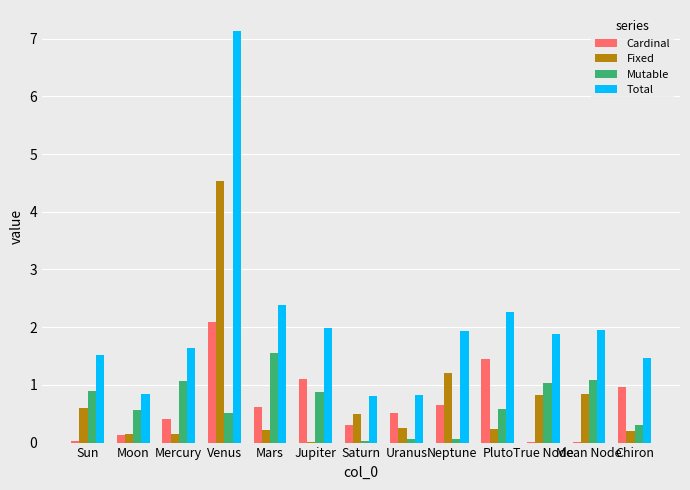

Is it true that Fixed equals 0.2 at Pluto?

True